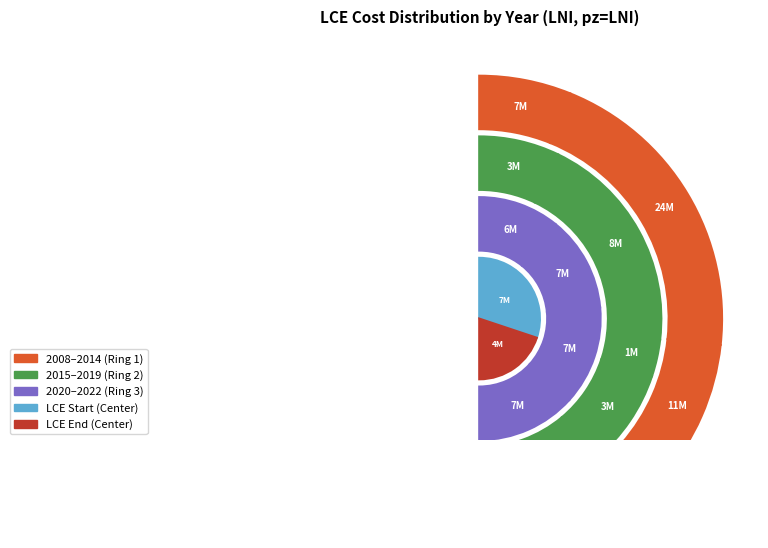

What percentage is the 2018 slice, to the nearest percent?

4%